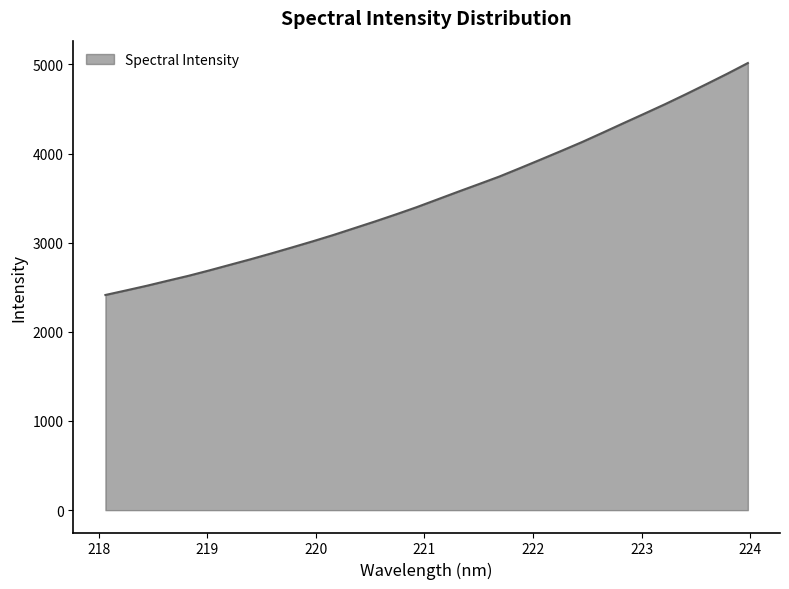

What is the difference between the maximum and minimum values?

2601.5